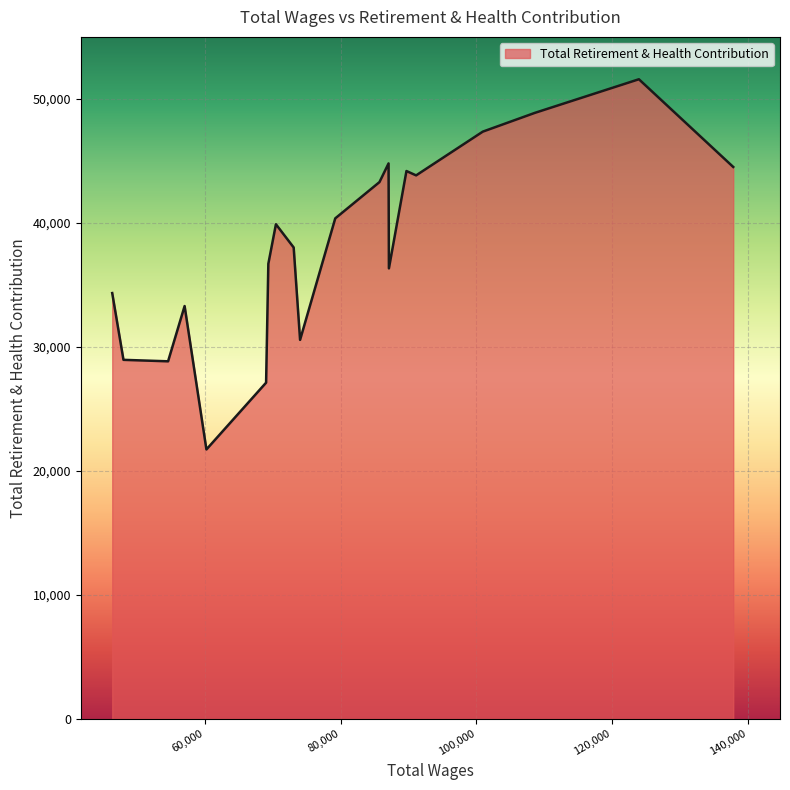

What is the minimum value shown in the chart?

21736